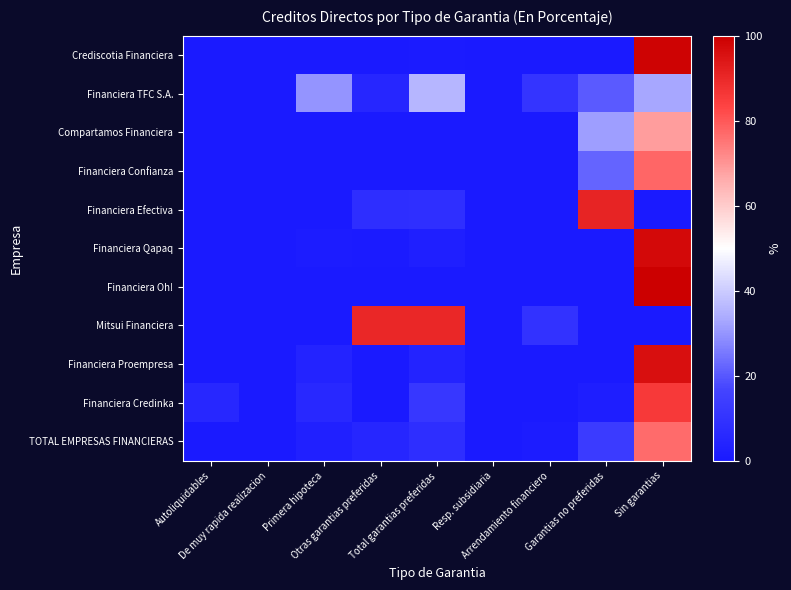

Which label corresponds to the largest value in the chart?

Sin garantias